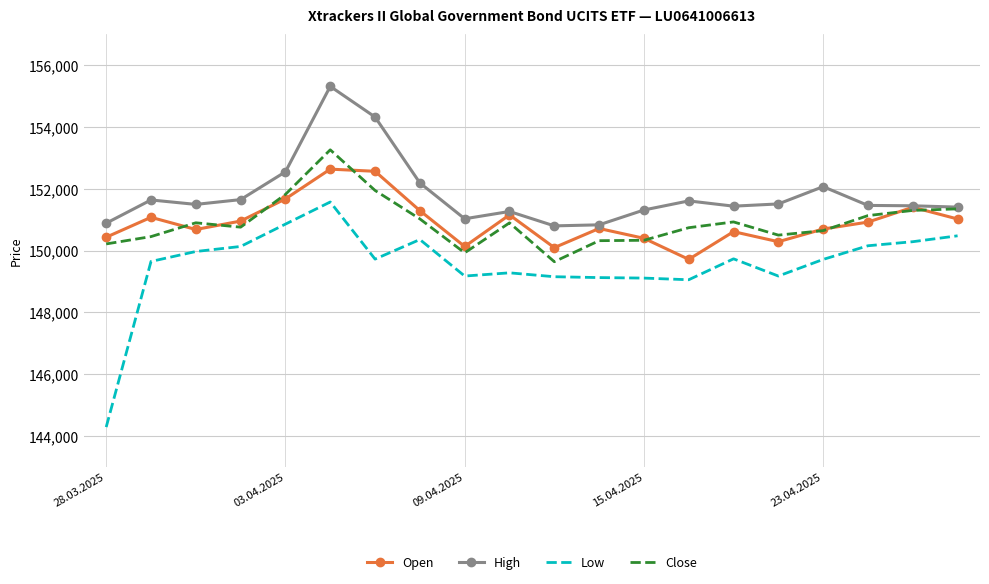

Which series has the largest range (max minus min)?

Low